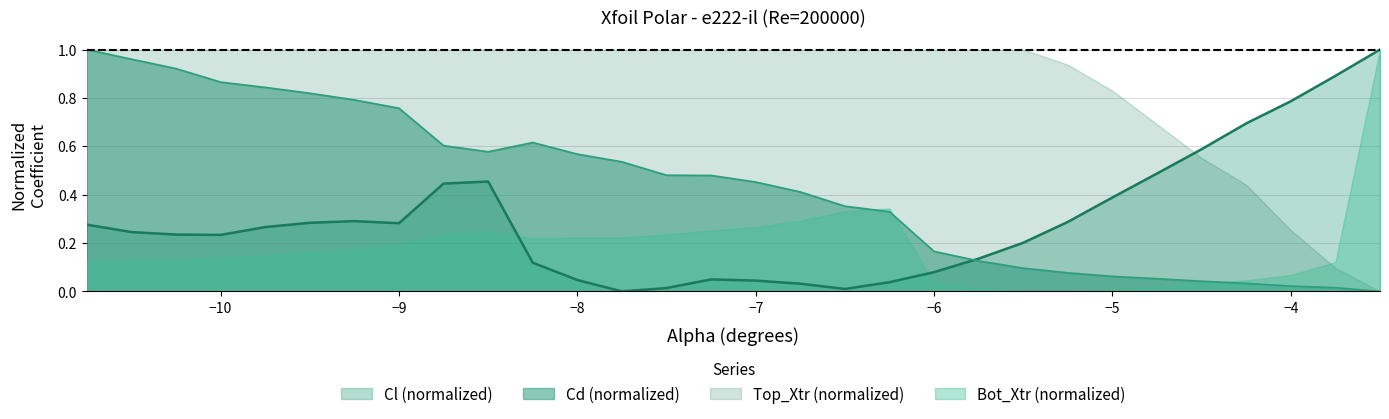

Rank the series by their average value, from highest to lowest.

Top_Xtr (normalized), Cd (normalized), Cl (normalized), Bot_Xtr (normalized)